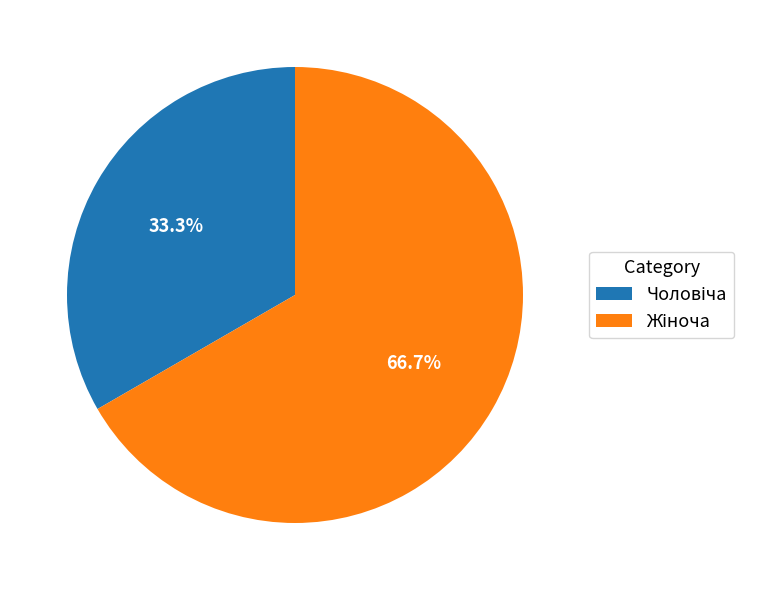

Is there a majority slice in this chart?

Yes